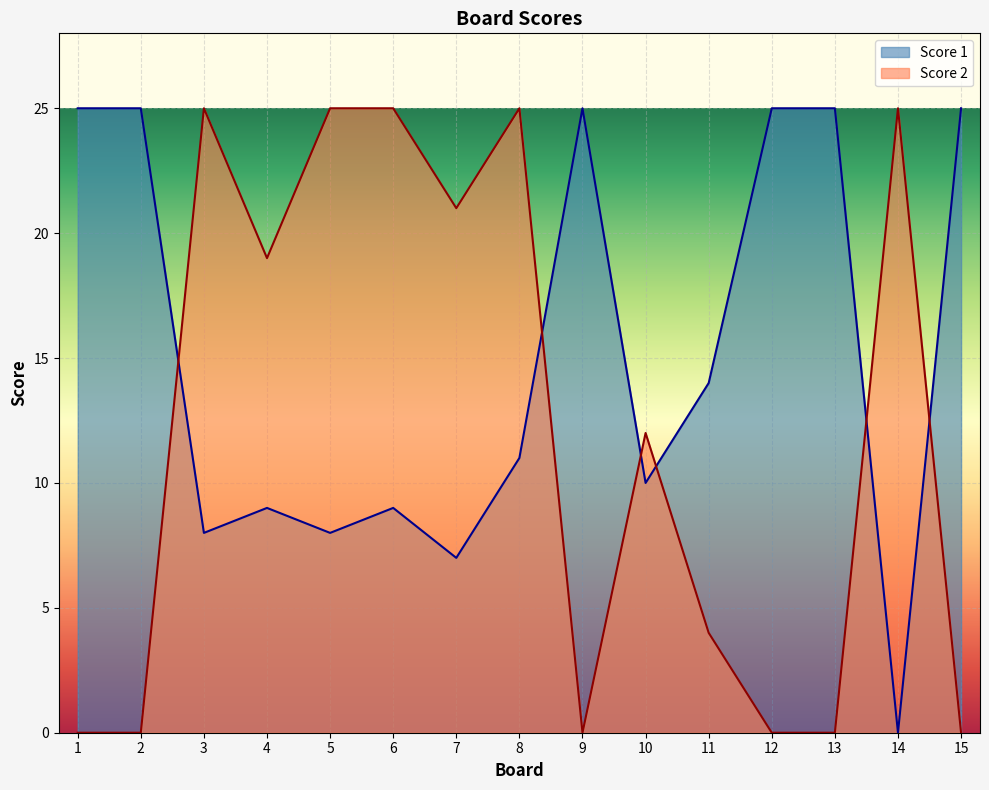

What is the difference between the Score 2 values at 1 and 7?

21